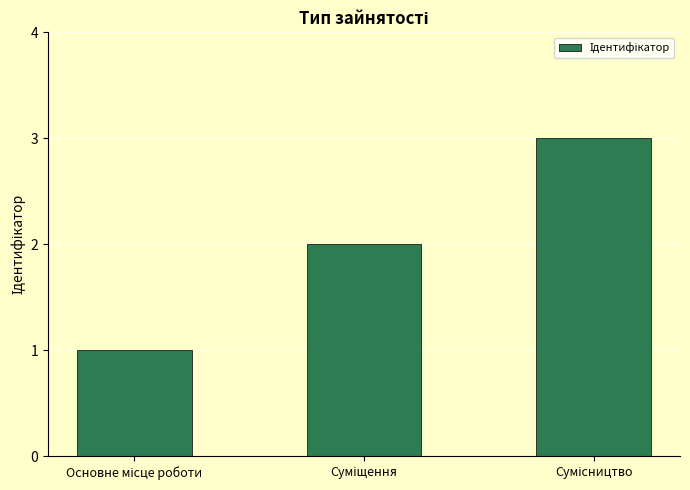

What is the sum of all values?

6